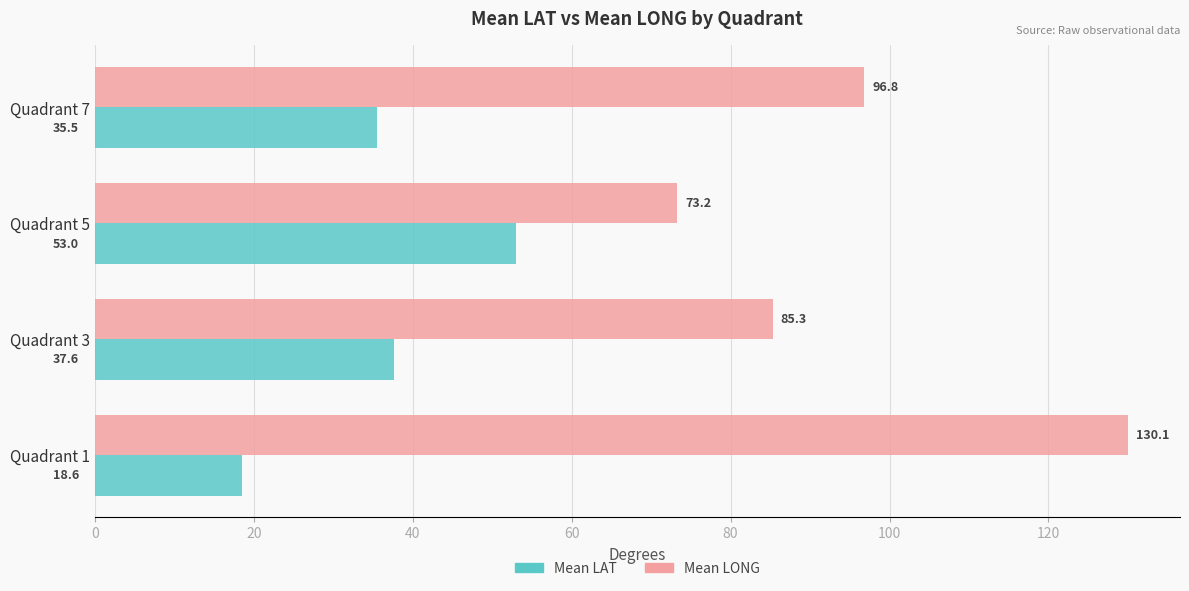

The value of Mean LONG at Quadrant 1 is 52.5. True or false?

False